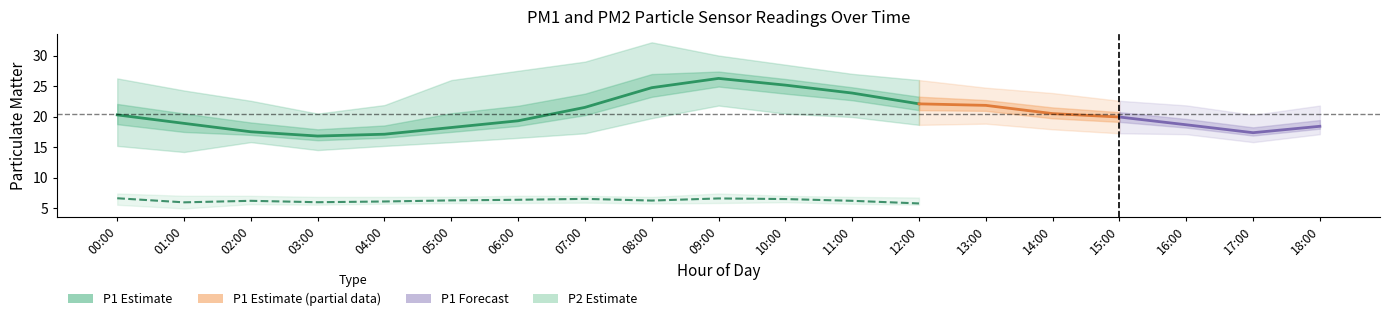

True or false: P2 has more than 2 points higher than both neighbors.

True